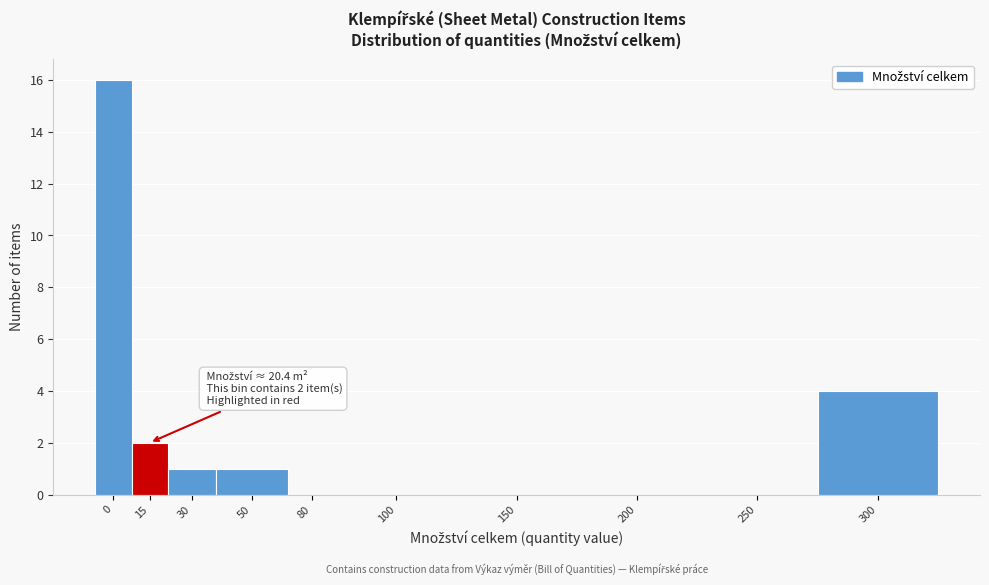

Reading left to right, what are all the values shown in this chart?

0=16	15=2	30=1	50=1	80=0	100=0	150=0	200=0	250=0	300=4